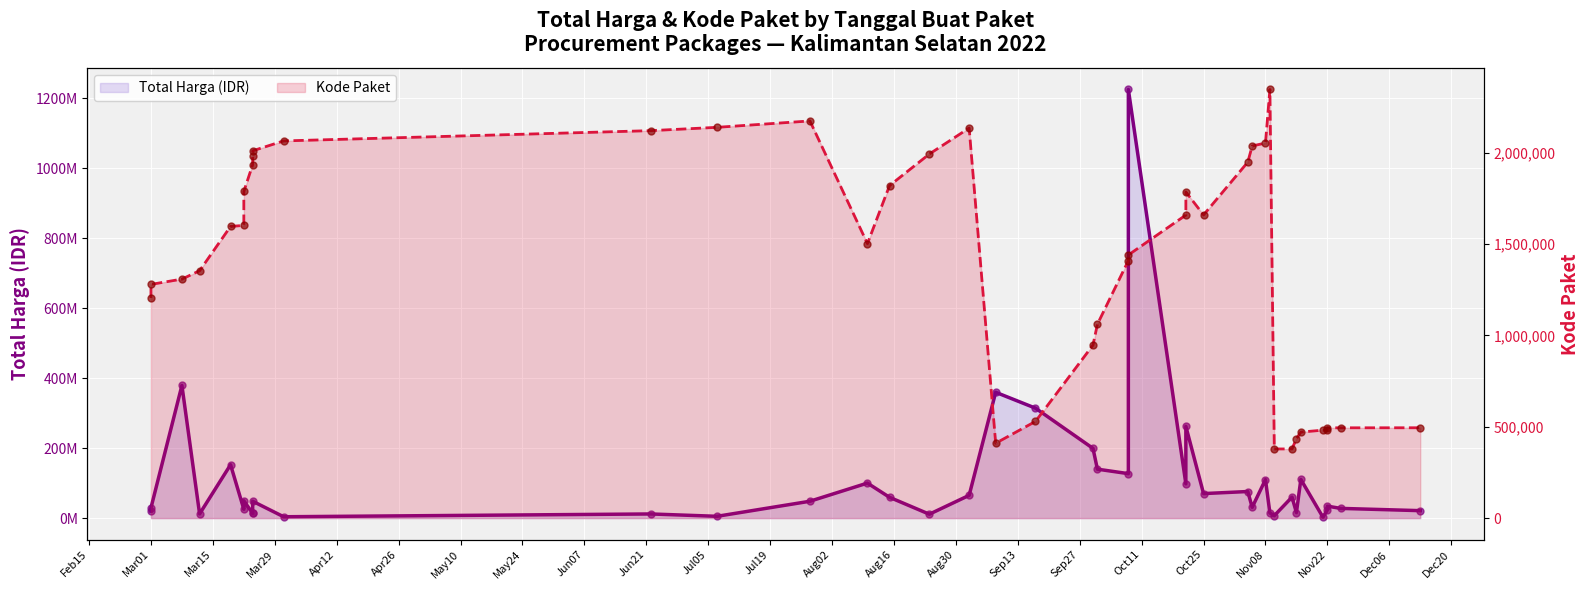

Which series has the largest total across all categories?

Total Harga (IDR)